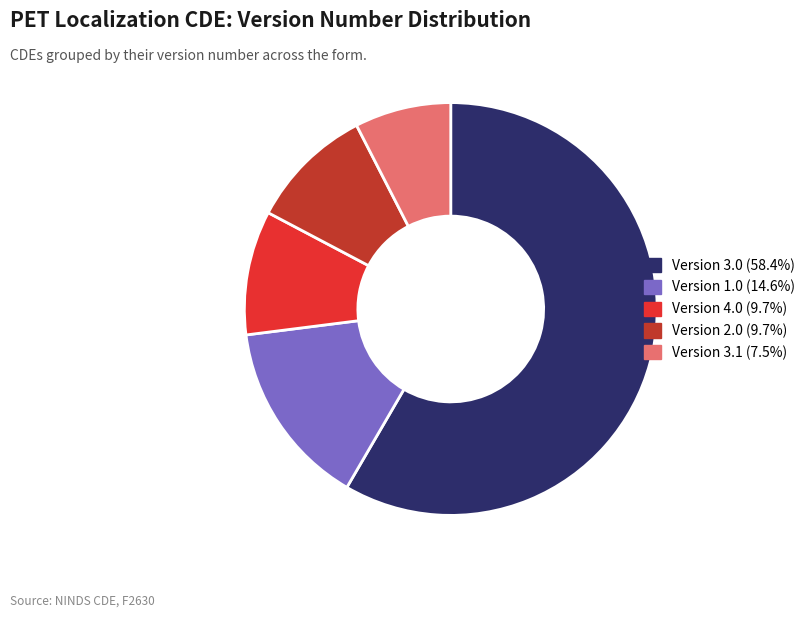

How many segments does this pie chart have?

5